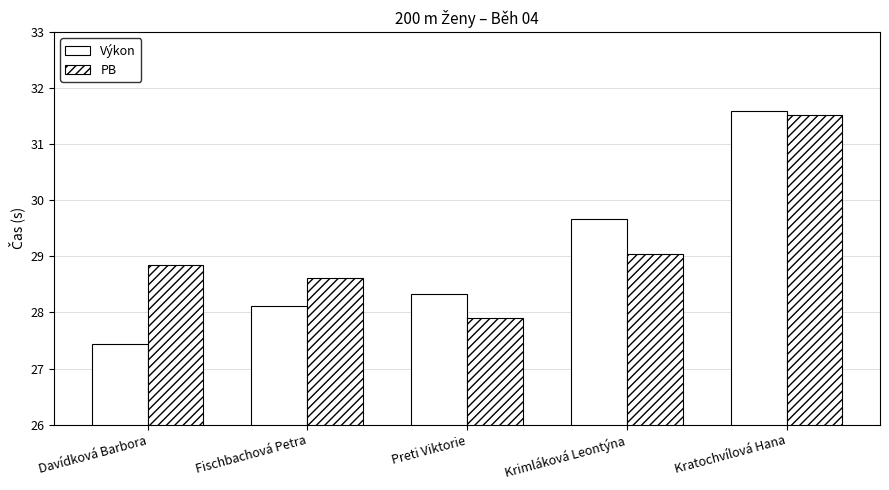

Are the bars grouped side by side (vs. stacked)?

Yes